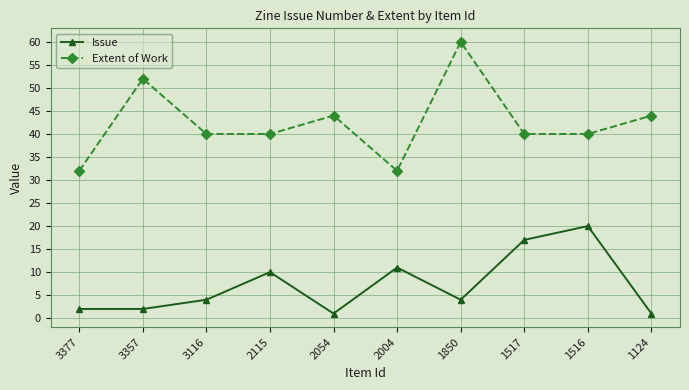

What is the greatest value displayed?

60